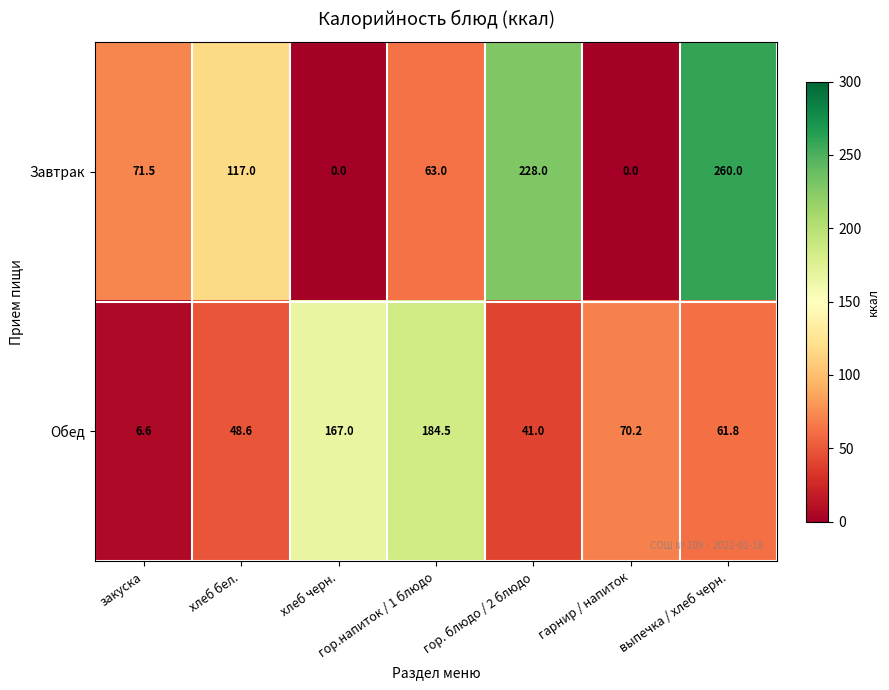

Which series has the widest spread of values?

Завтрак